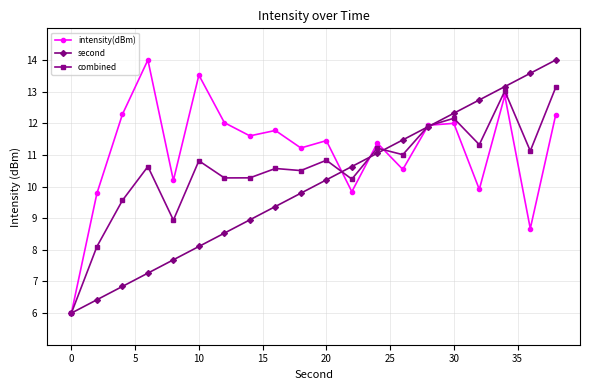

Which series has the largest total across all categories?

intensity(dBm)